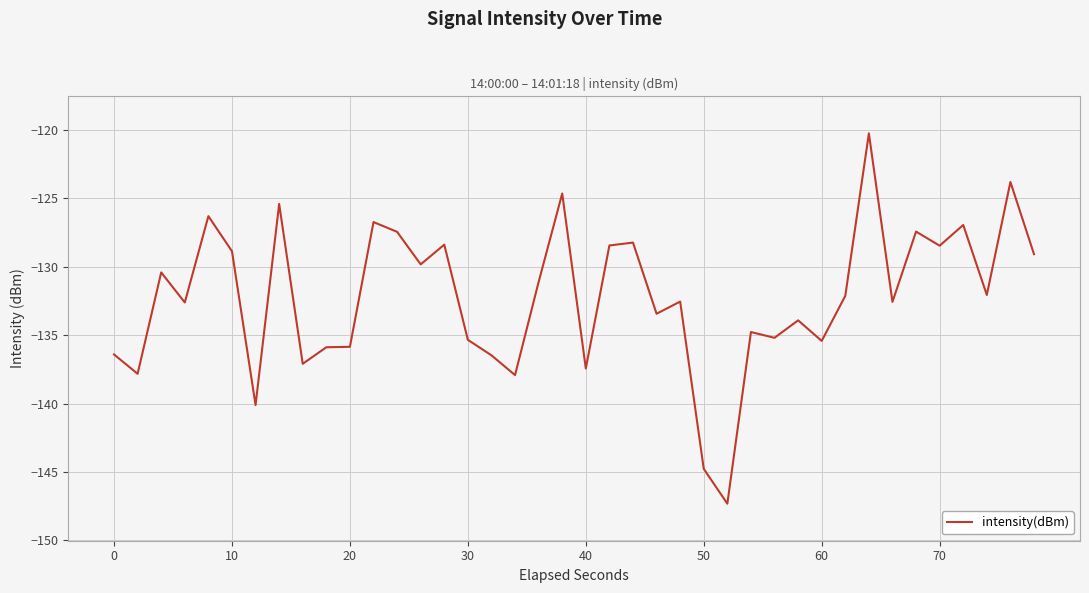

What is the difference between the maximum and second lowest values?

24.5